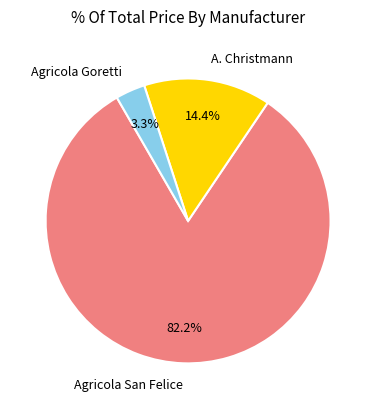

Does any single category account for the majority?

Yes